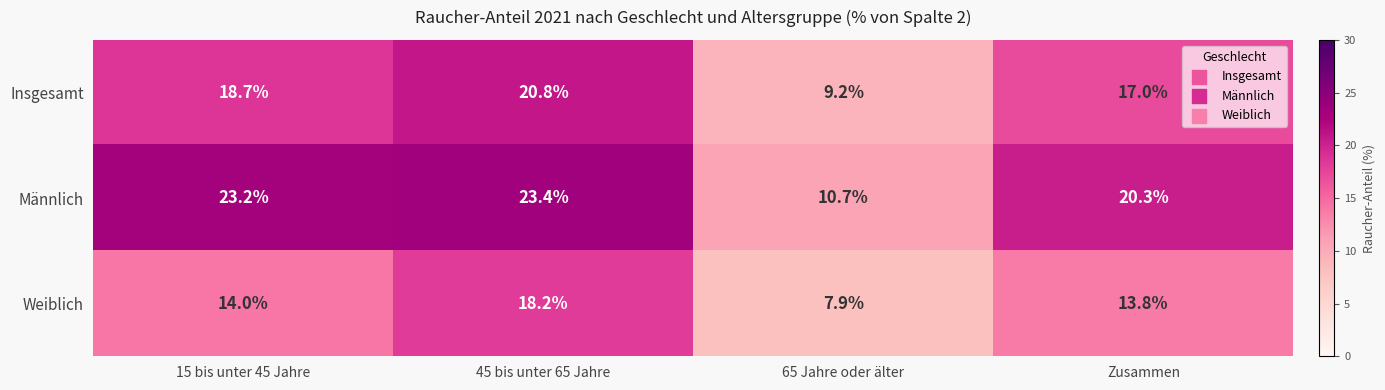

At which category is the sum across all series the highest?

45 bis unter 65 Jahre